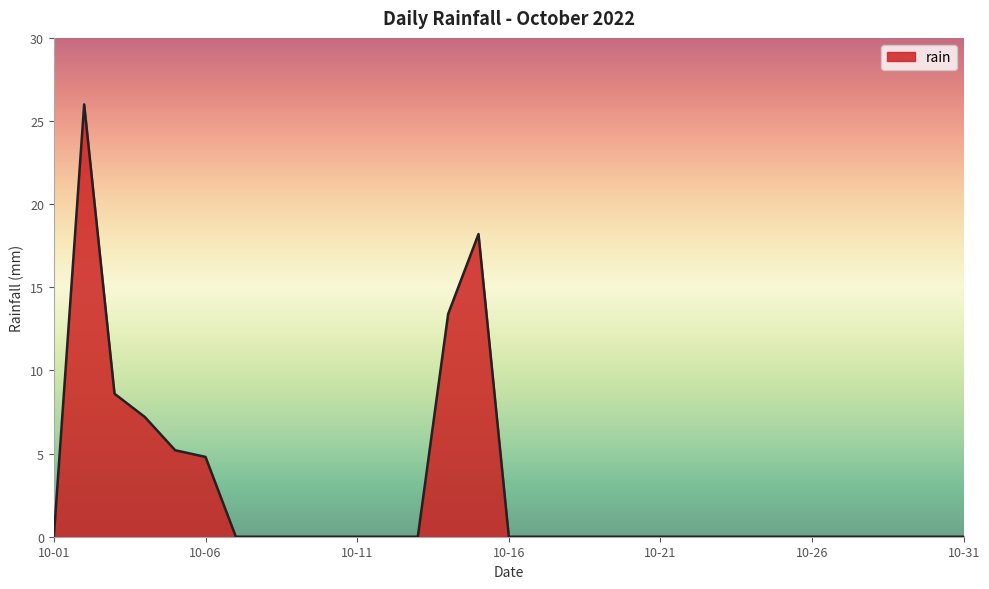

What is the difference between the maximum and minimum values?

26.0